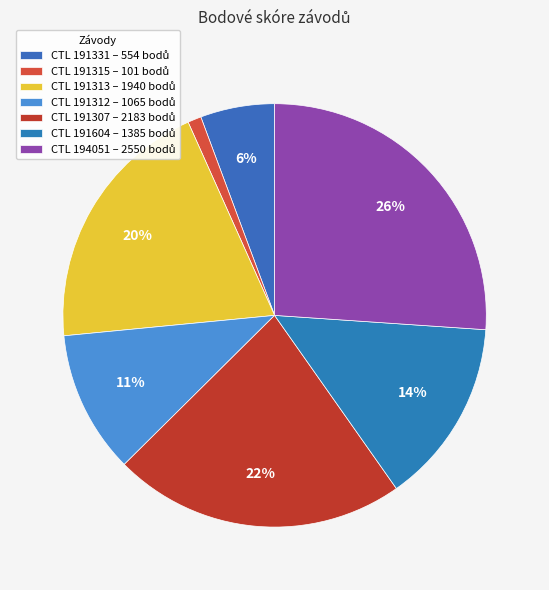

Rank the categories by value from highest to lowest.

194051, 191307, 191313, 191604, 191312, 191331, 191315